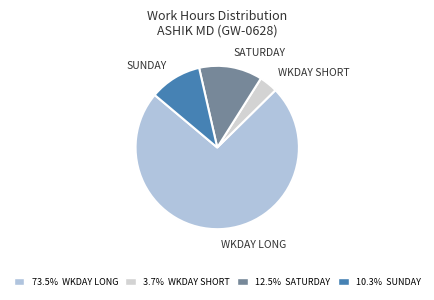

How many slices are in this pie chart?

4